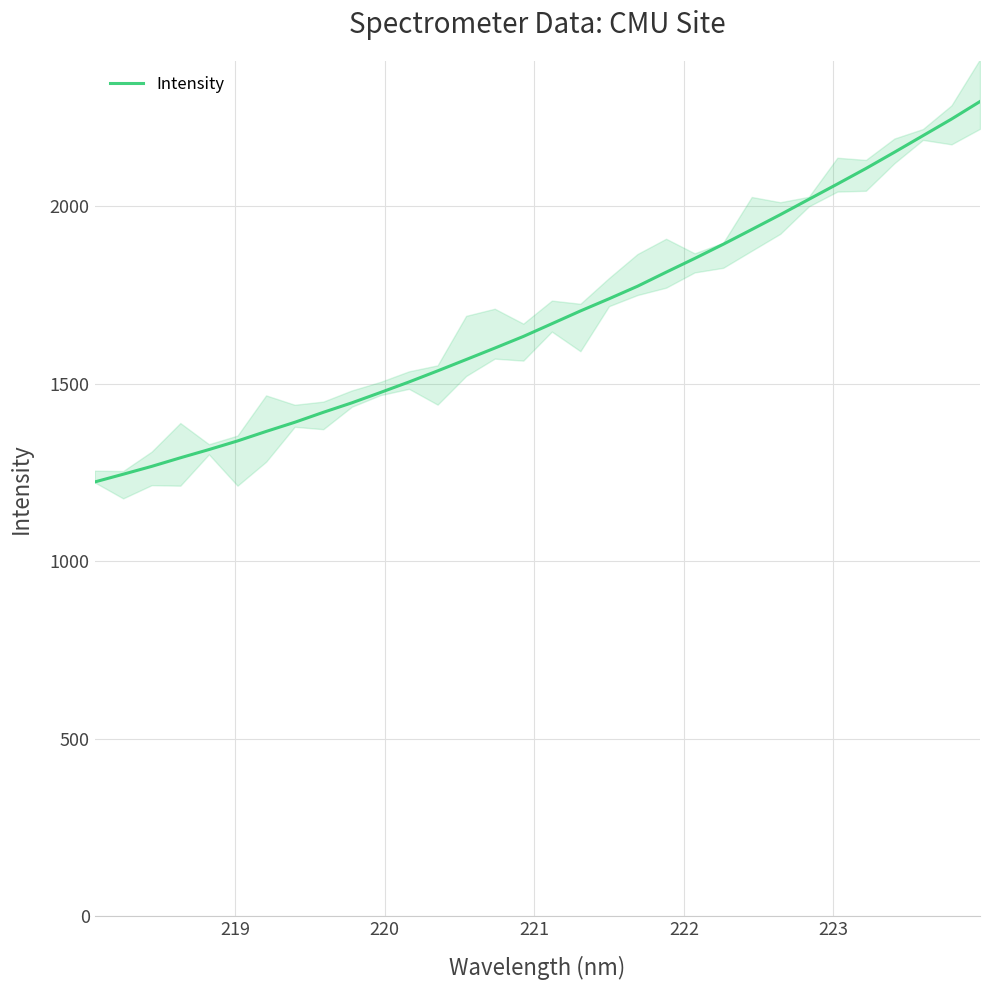

What is the lowest value of the Intensity series?

1223.1